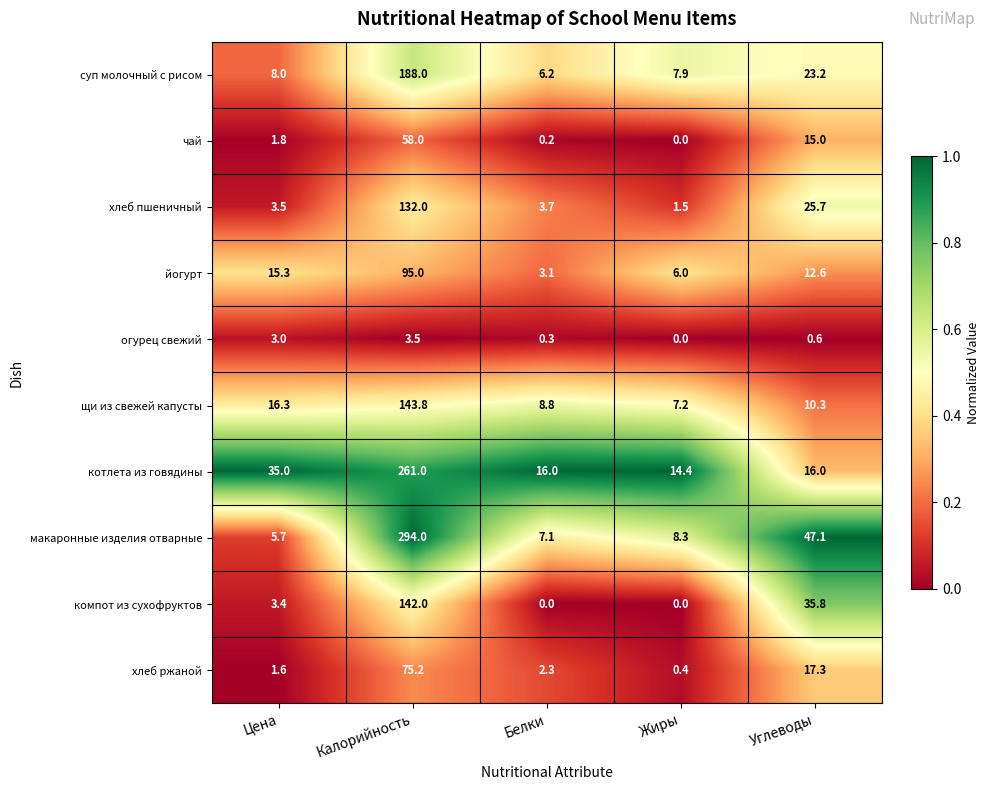

What is the maximum value for щи из свежей капусты?

143.8